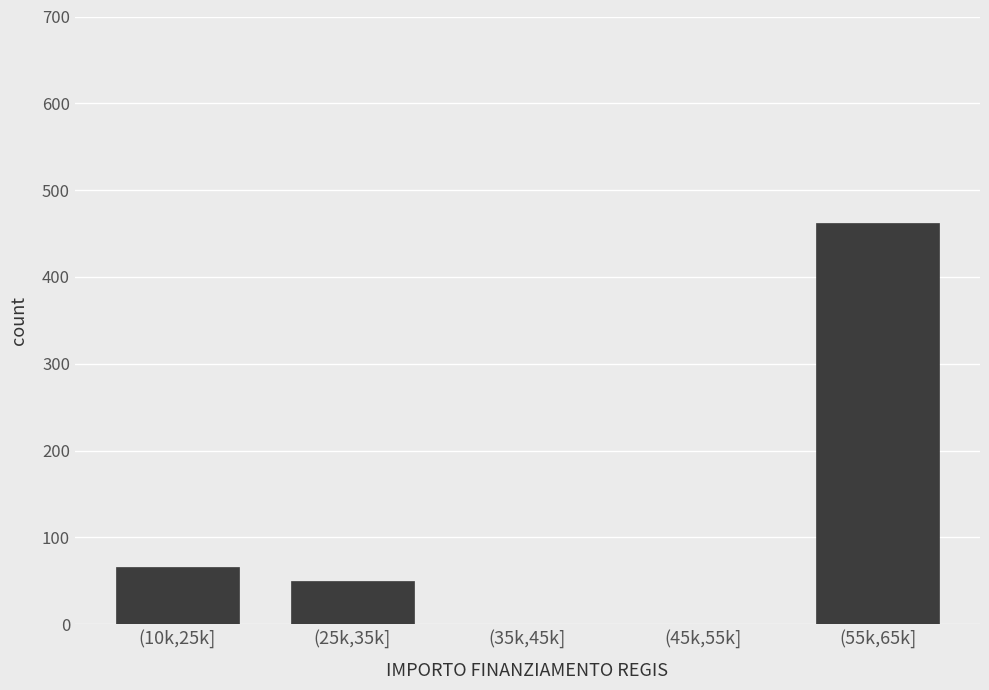

Reading left to right, what are all the values shown in this chart?

(10k,25k]=66	(25k,35k]=50	(35k,45k]=0	(45k,55k]=0	(55k,65k]=462